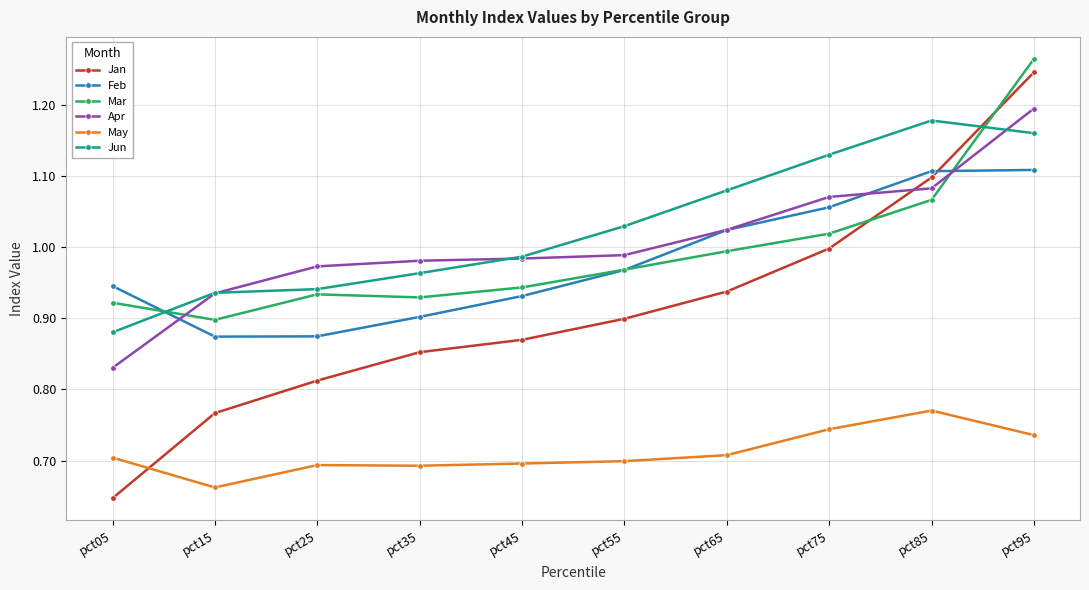

The Apr series shows 1.0 at pct45. True or false?

True